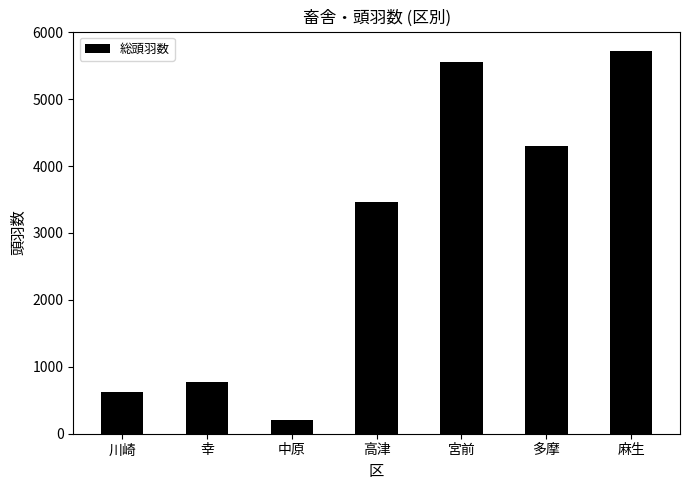

Rank the categories by value from highest to lowest.

麻生, 宮前, 多摩, 高津, 幸, 川崎, 中原